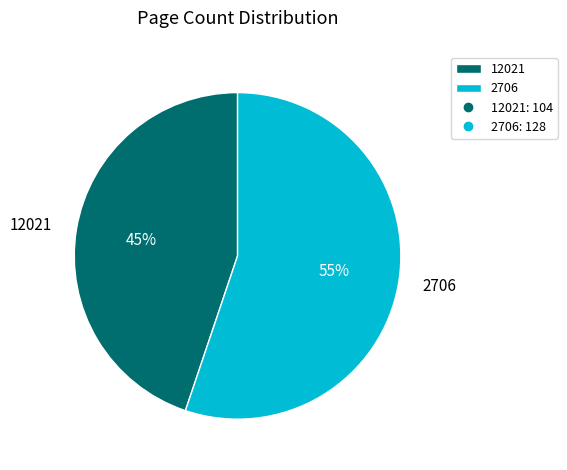

To the nearest percent, what is the combined percentage of 2706 and 12021?

100%